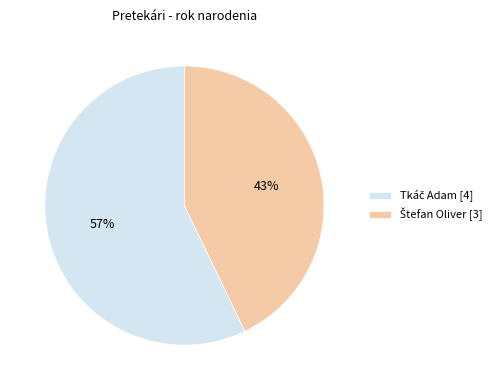

To the nearest percent, what is the average slice percentage?

50%